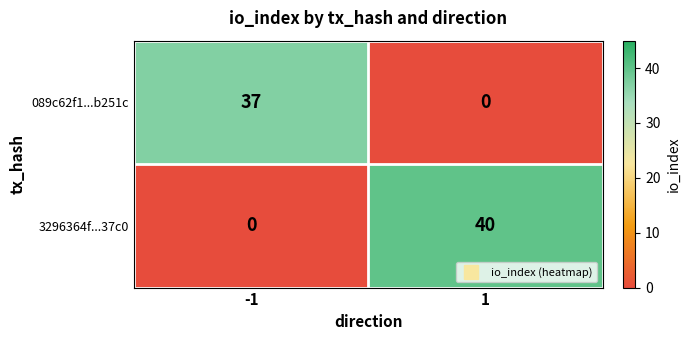

Which series changed the most between -1 and 1?

3296364f...37c0